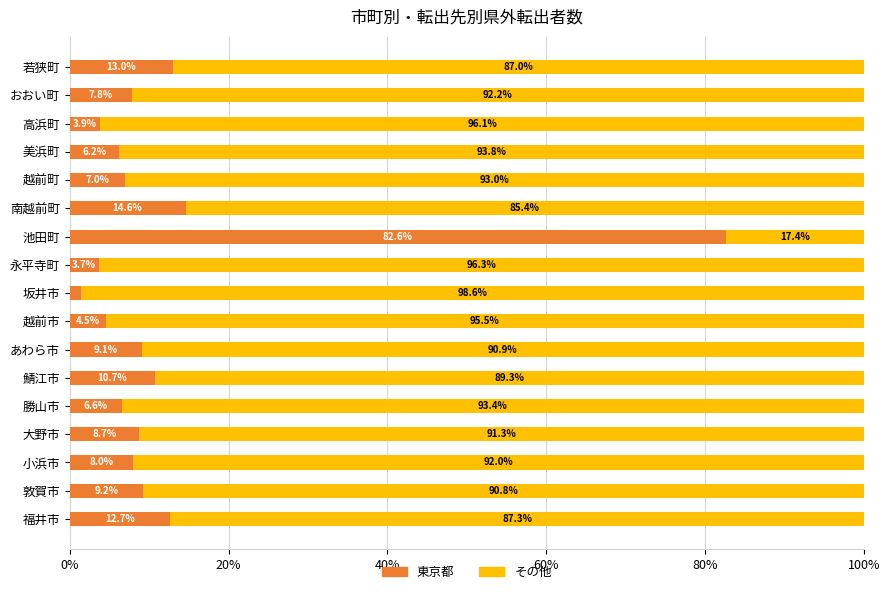

True or false: 東京都 has a value of 82.6 at 池田町.

True